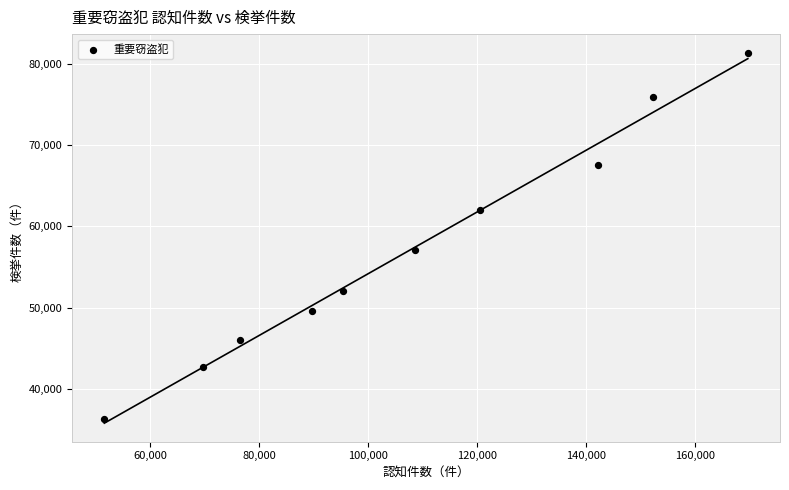

What Y value in the scatter plot is closest to 58804?

57108